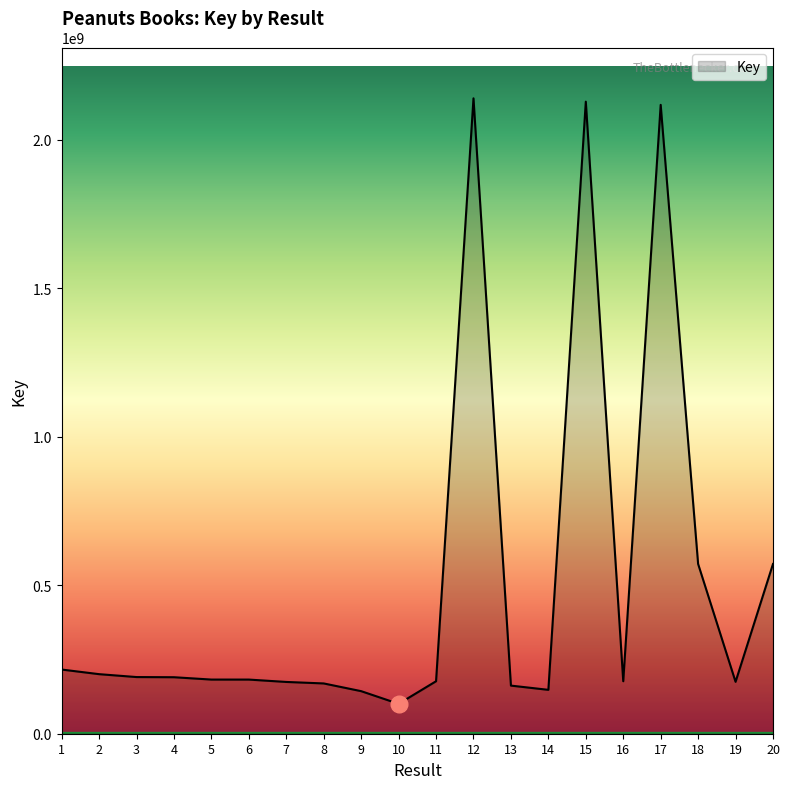

True or false: the data shows 190840332 at 3.

True